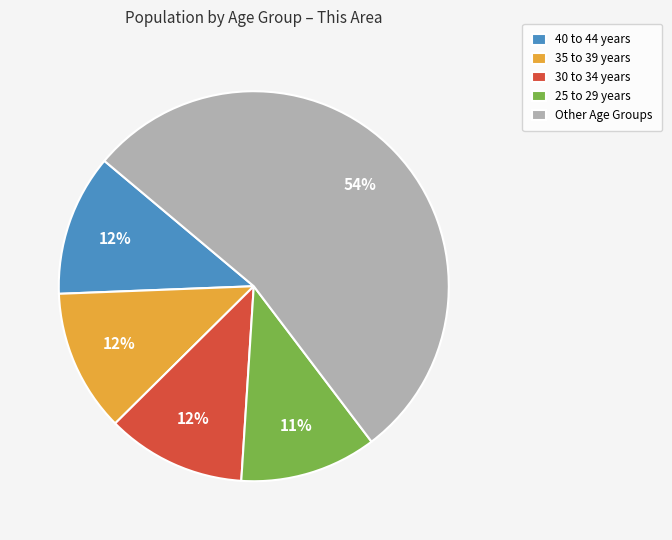

Does any single category account for the majority?

Yes